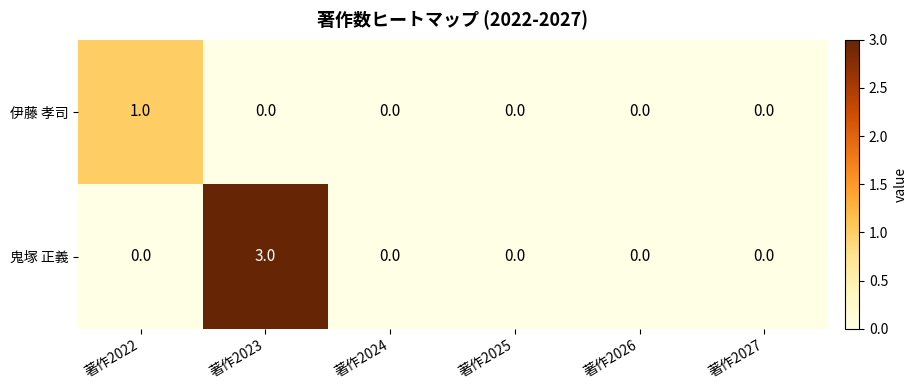

At which category is the sum across all series the highest?

著作2023